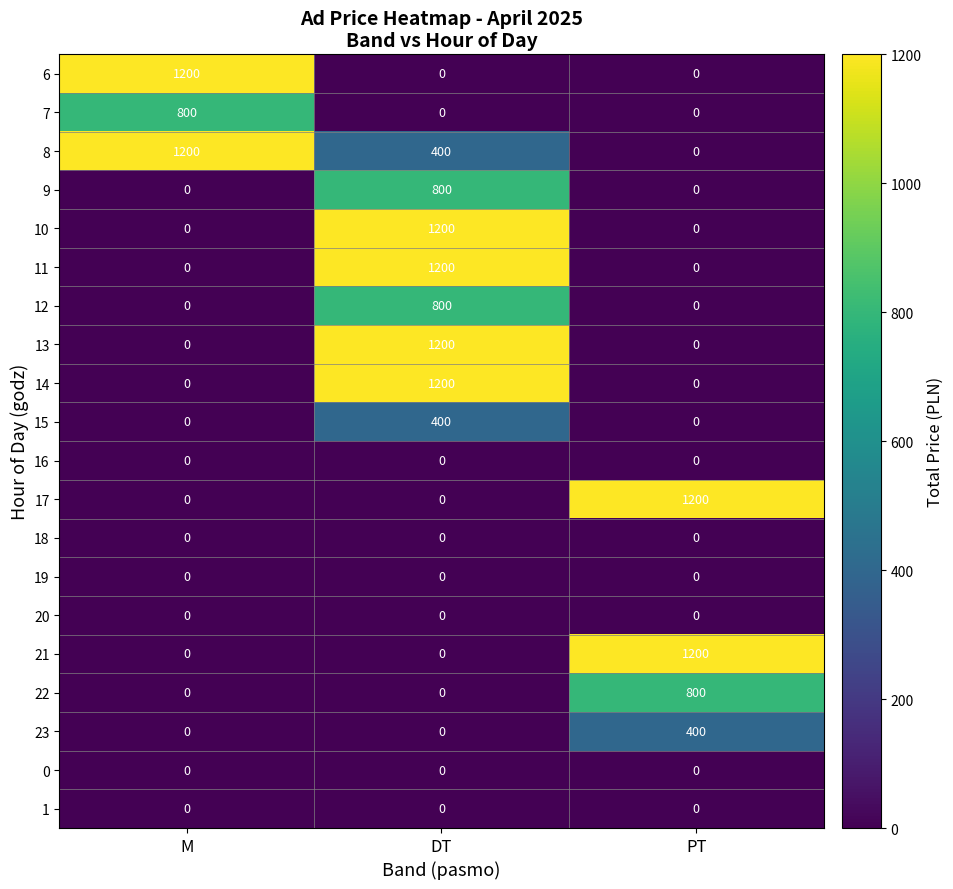

What is the total value across all series at M?

3200